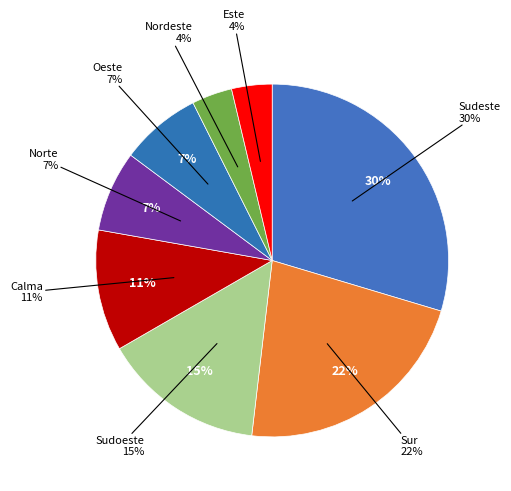

What is the total percentage of Este and Nordeste?

7.4%